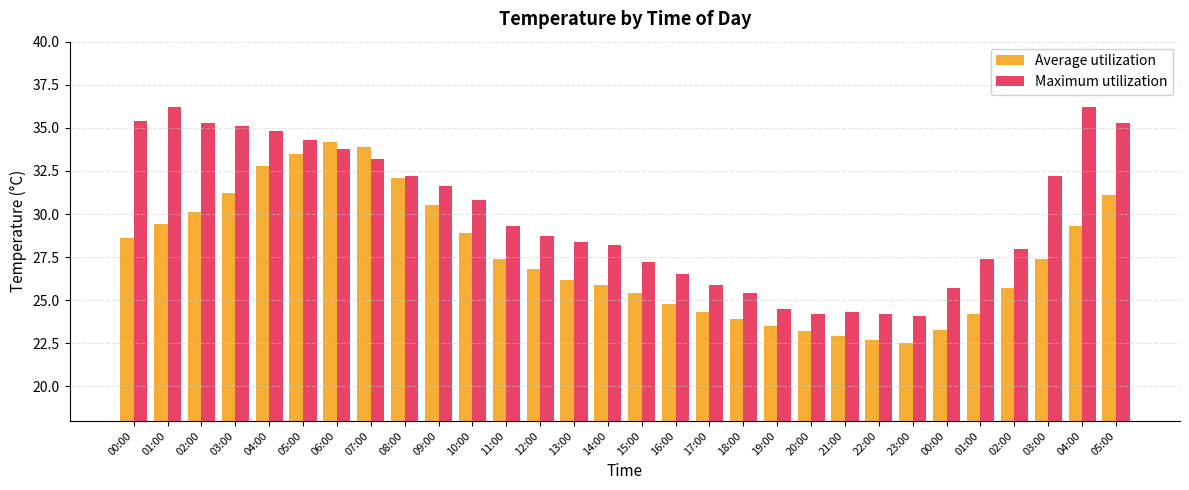

How many values in the Average utilization series exceed 27?

15